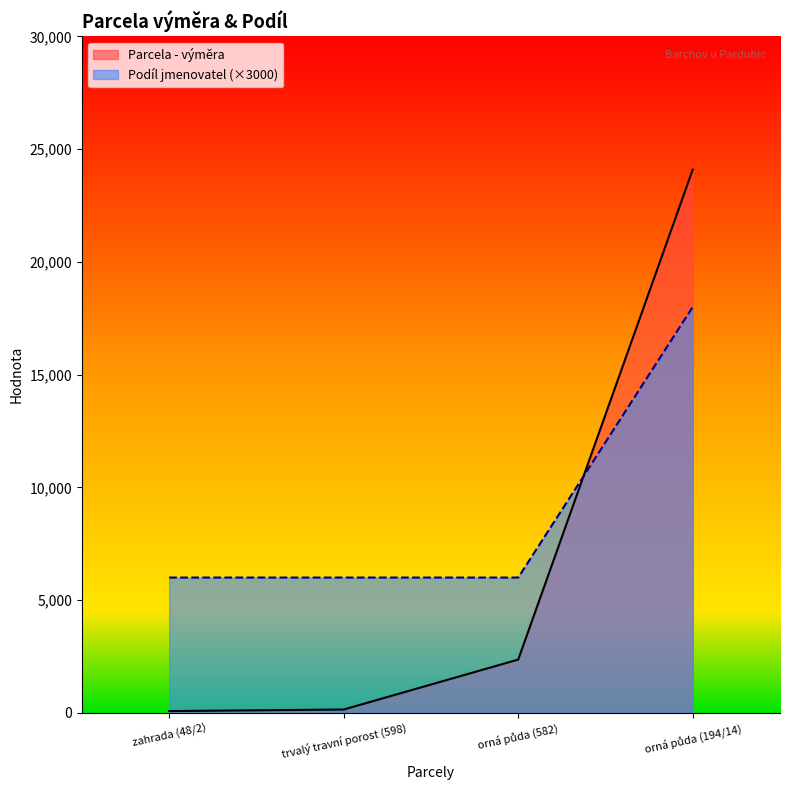

True or false: Parcela - výměra has more than 0 interior local peaks.

False